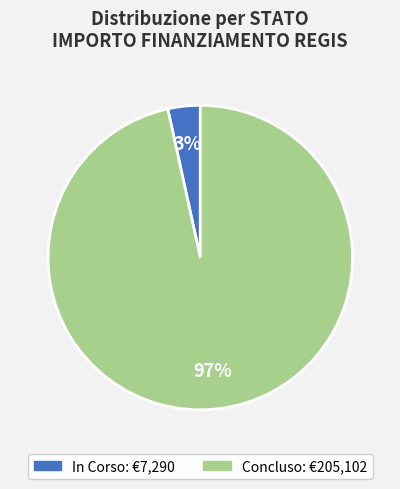

How many segments does this pie chart have?

2